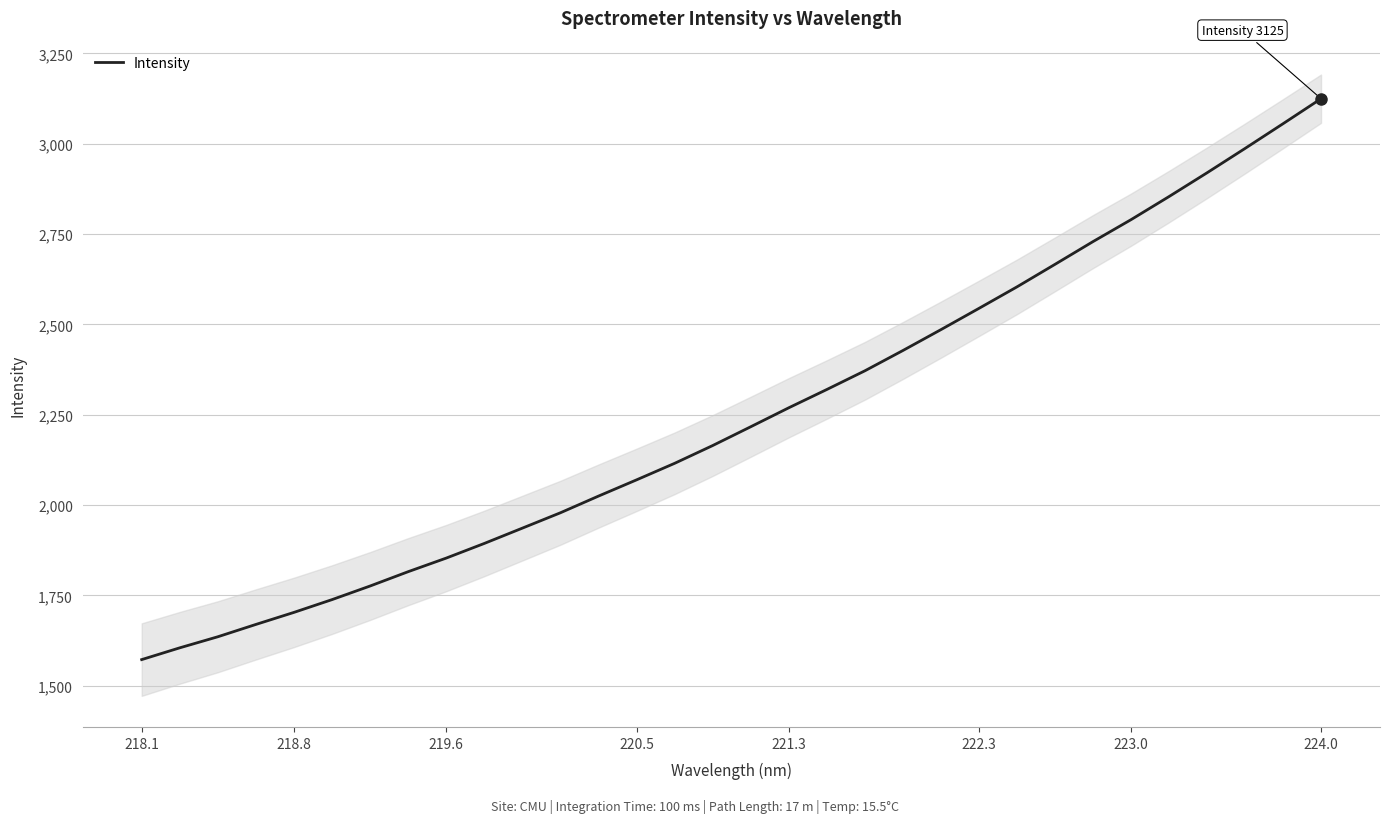

The Intensity series shows 512.6 at 218.1. True or false?

False